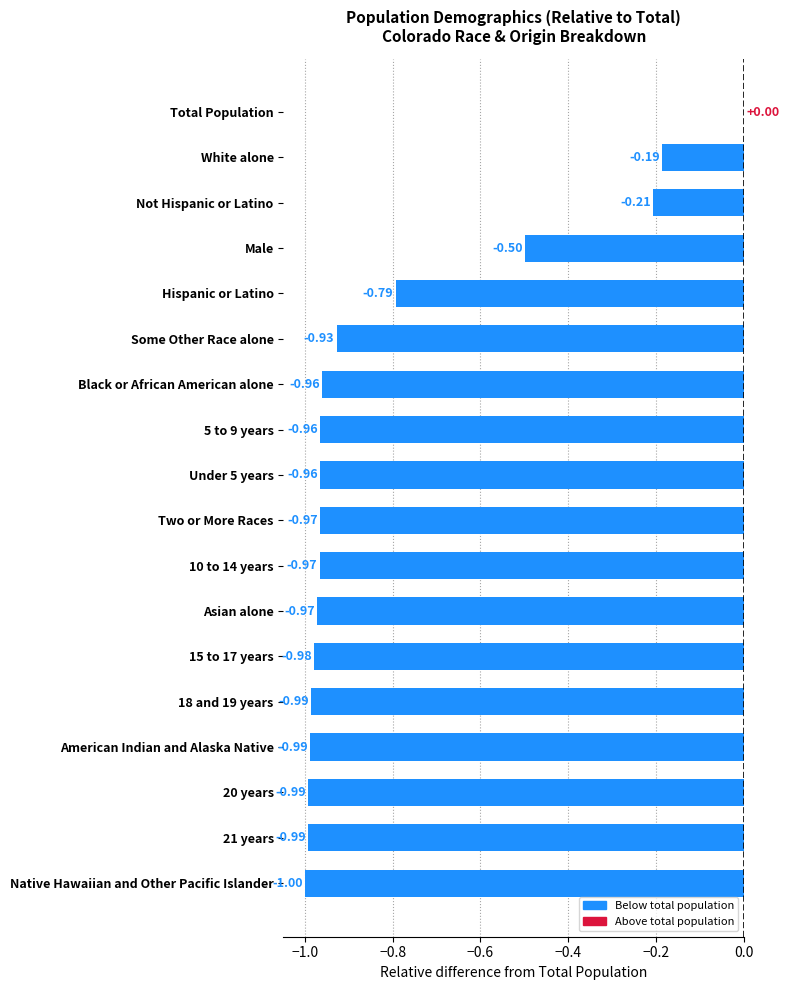

What is the change in value from Some Other Race alone to Not Hispanic or Latino?

+0.7